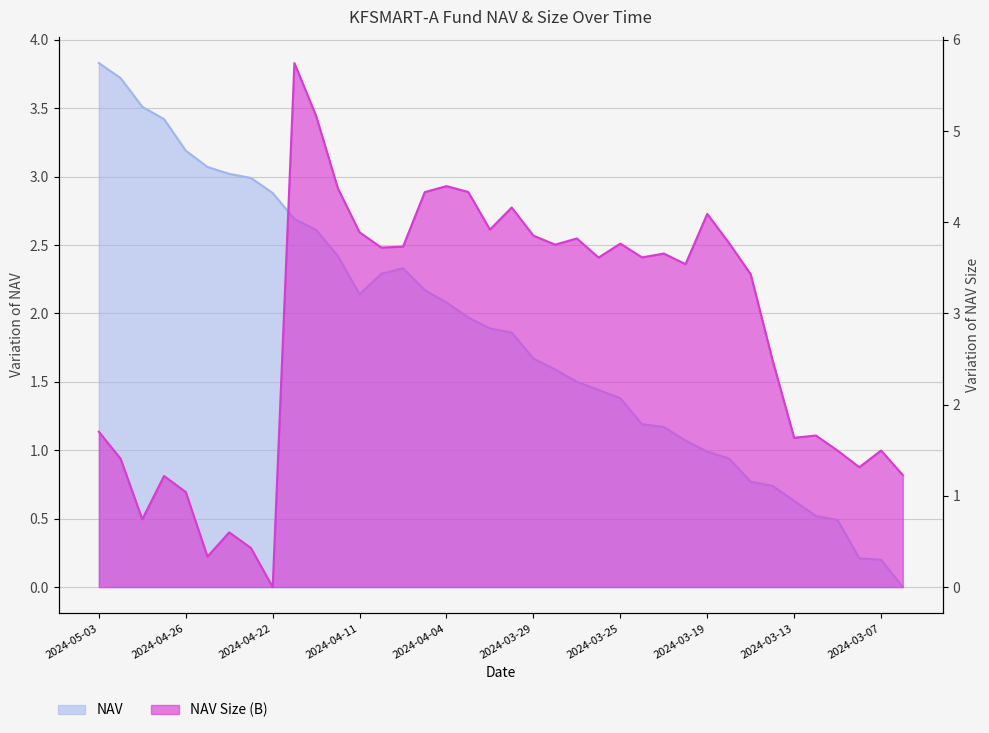

Does the chart have visible grid lines?

Yes